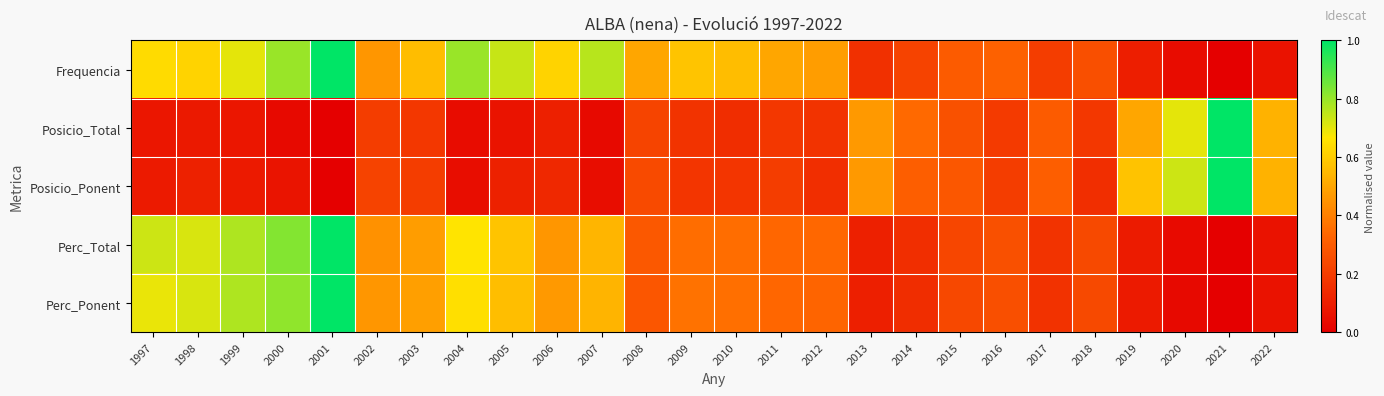

Count the number of data series in this chart.

5